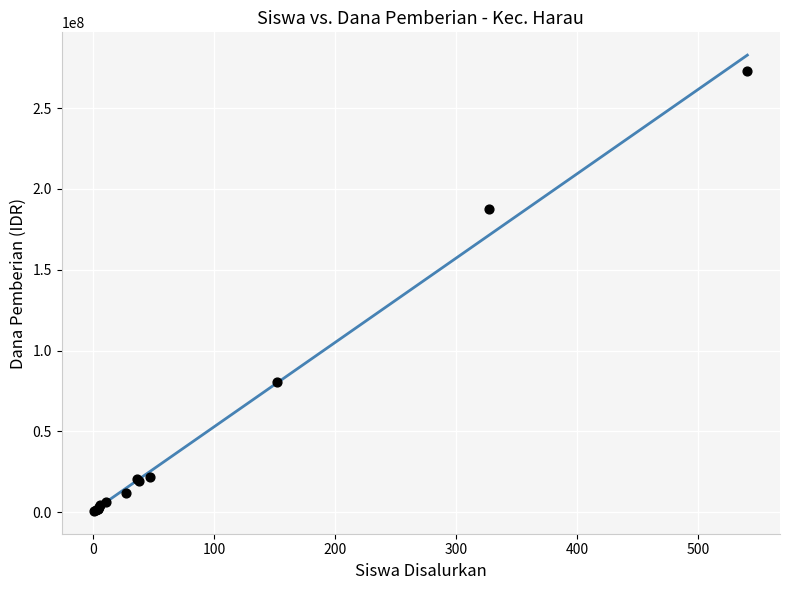

What Y value in the scatter plot is closest to 136875000?

187875000